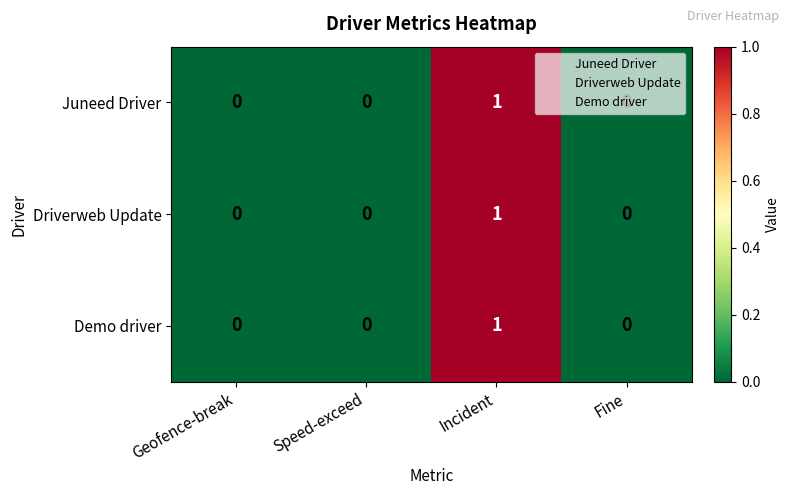

How many data points in Driverweb Update are above 0?

1